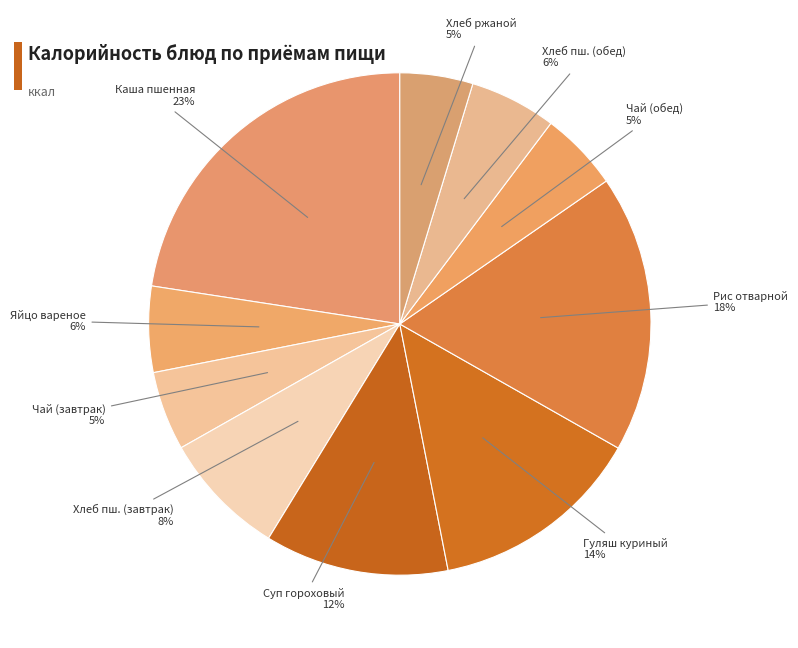

How many slices are in this pie chart?

10